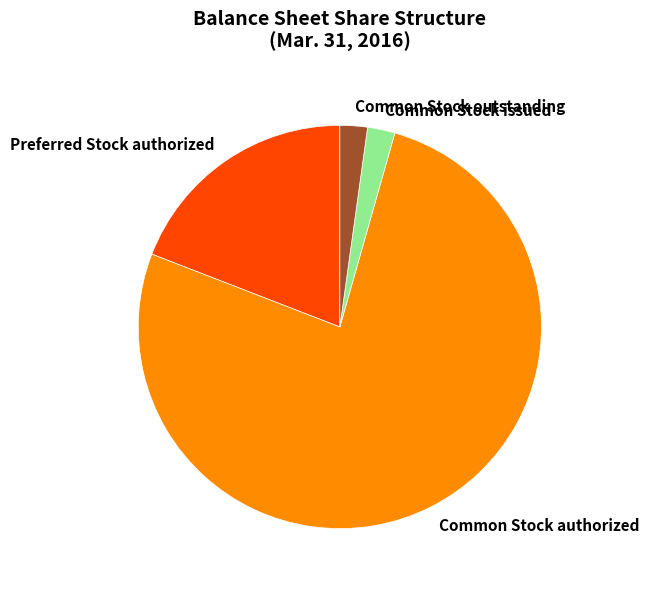

What is the majority slice?

Common Stock authorized